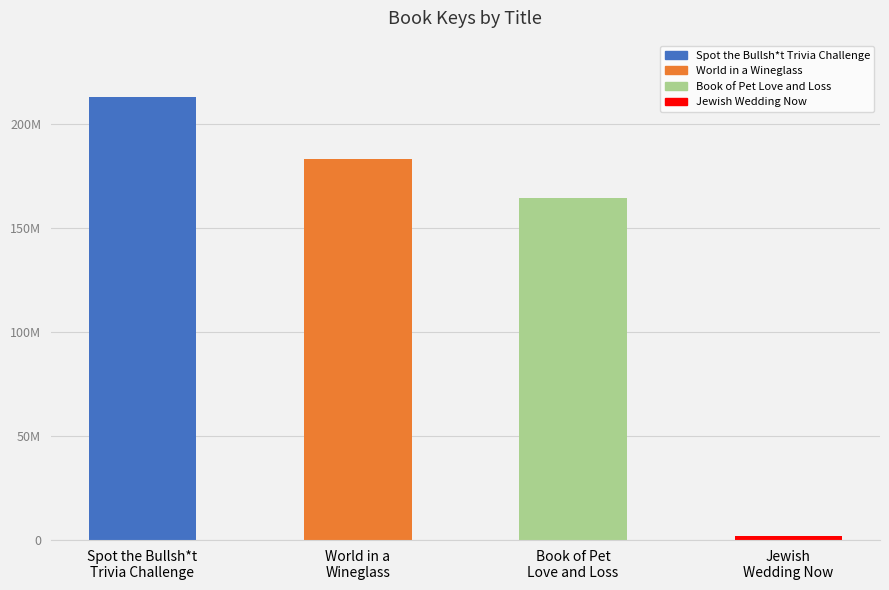

What value does the data have at Jewish
Wedding Now, to the nearest 50?

1831700